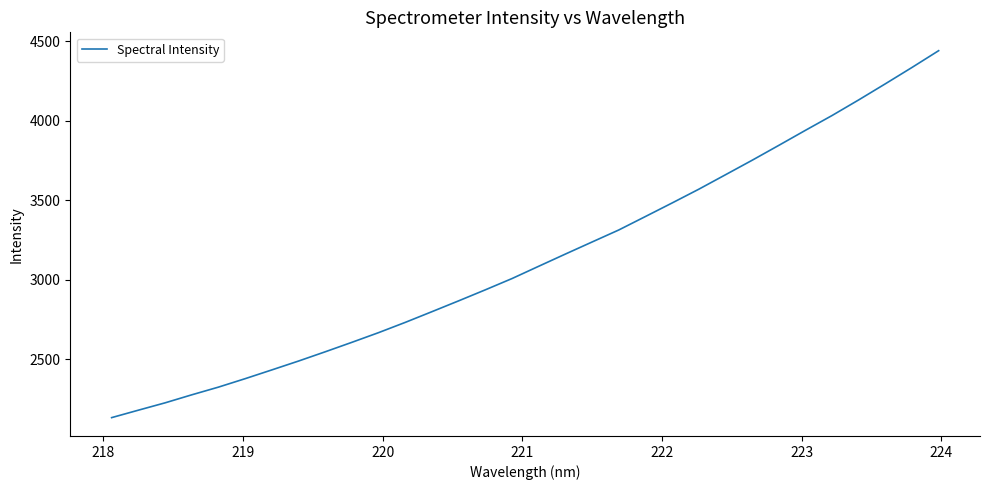

What is the difference between the maximum and minimum values?

2309.0